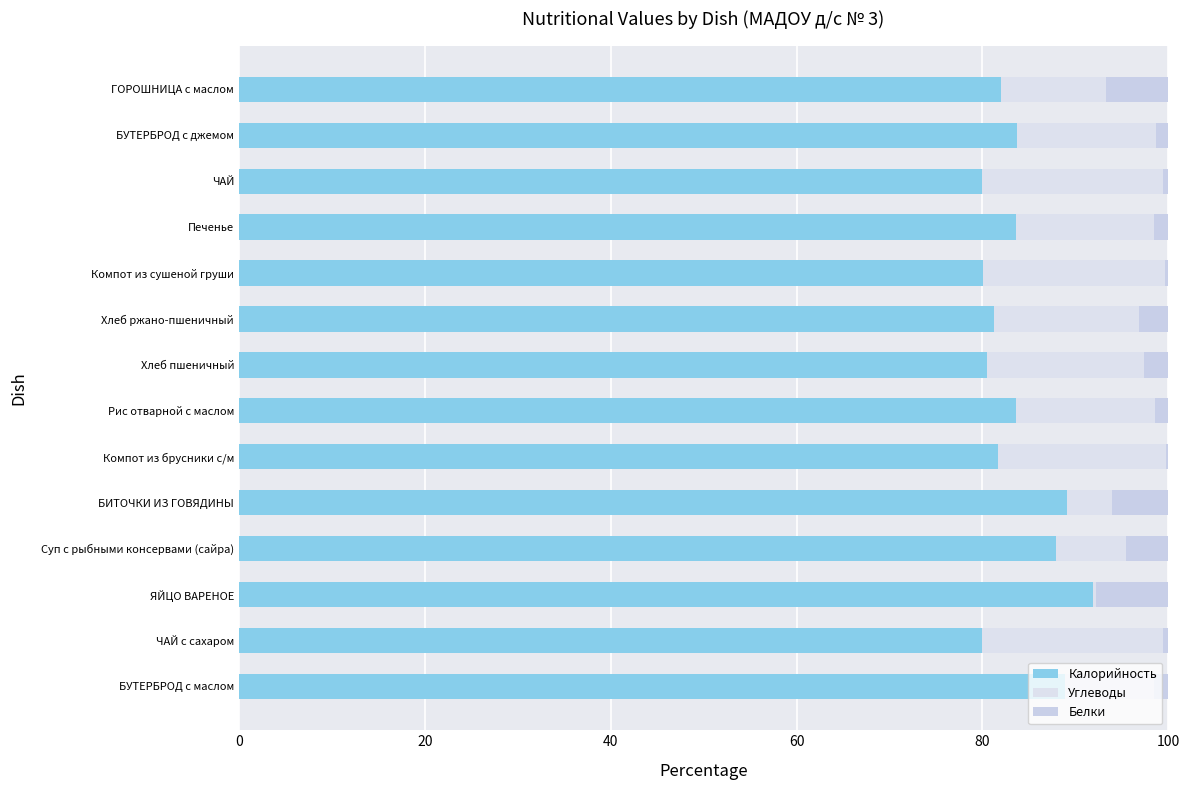

How many data points in Калорийность are above 83?

7